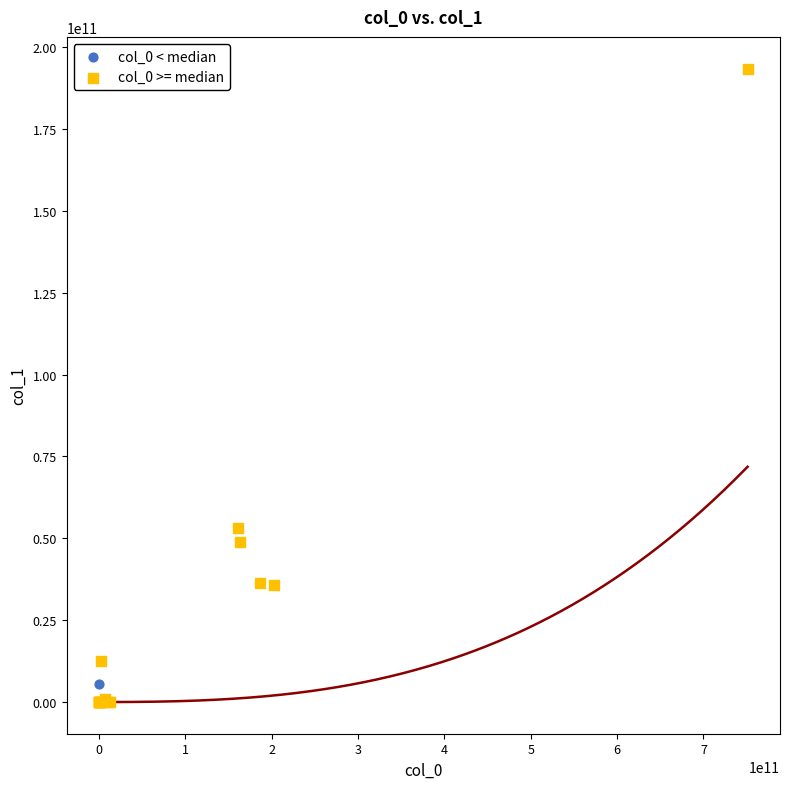

What are all the series names shown in the legend?

col_0 < median, col_0 >= median